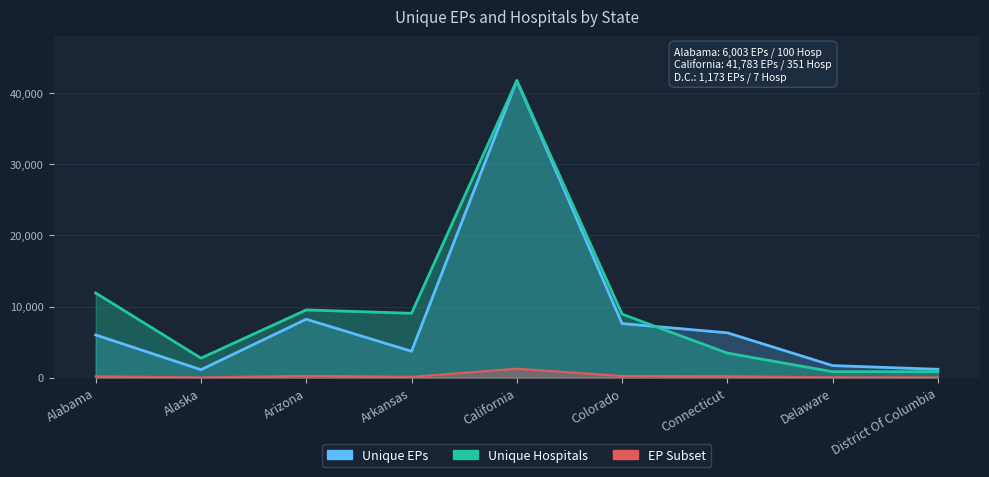

How many data points in Unique EPs are less than 180?

4